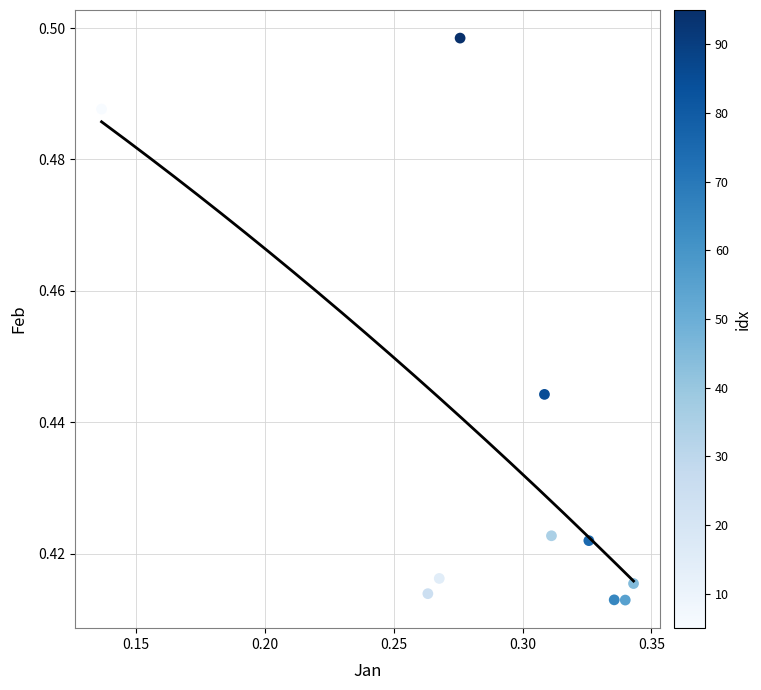

What is the average X value?

0.3